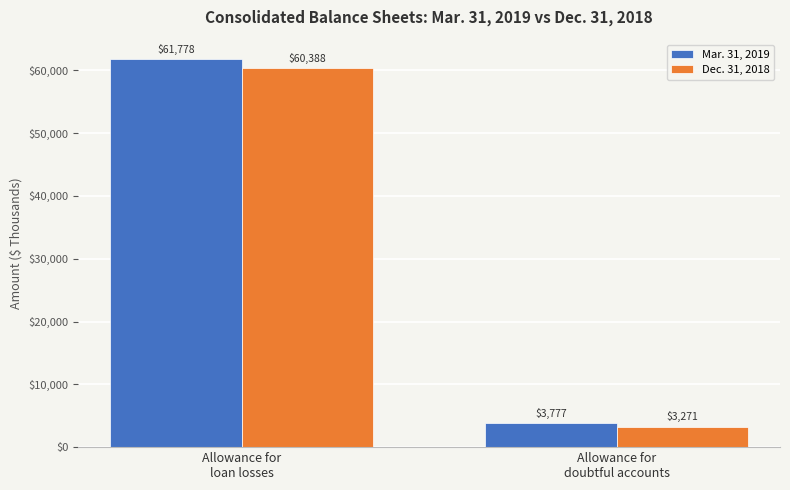

What is the minimum value shown in the chart?

3271